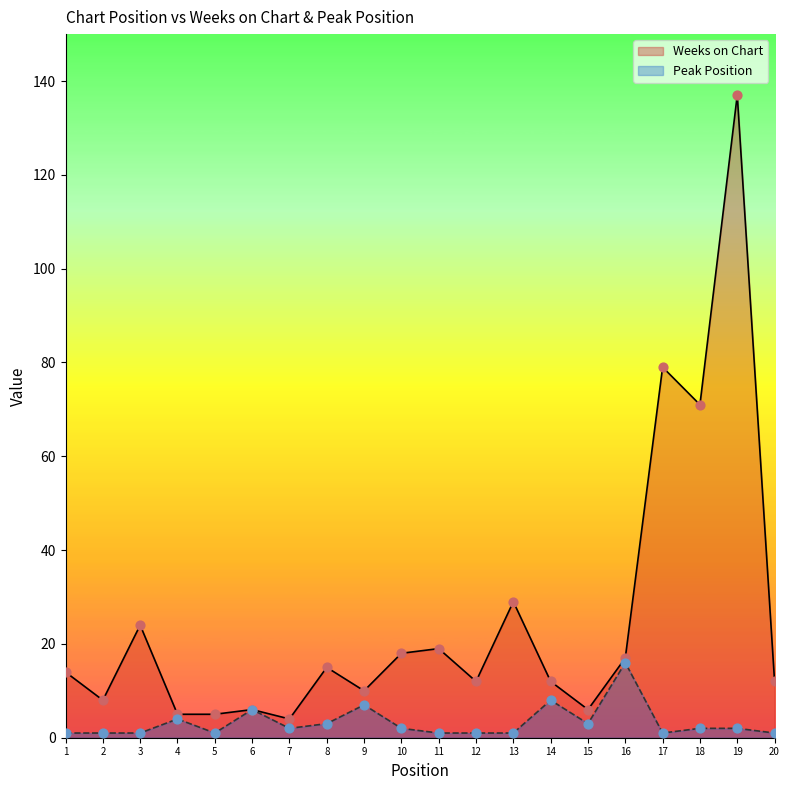

At how many categories does at least one series exceed 11?

13